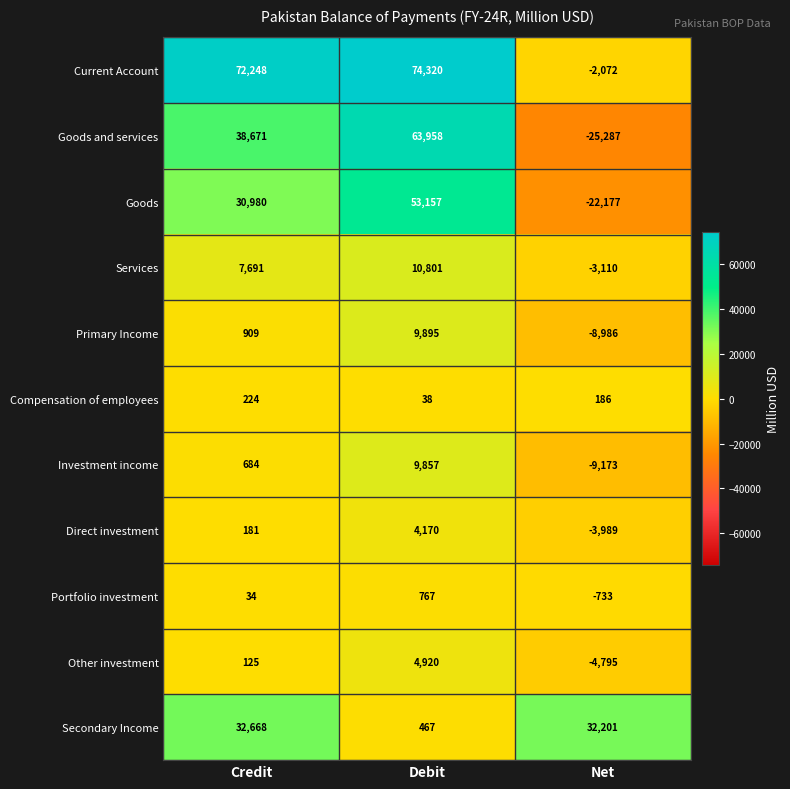

Which series changed the most between Credit and Net?

Current Account